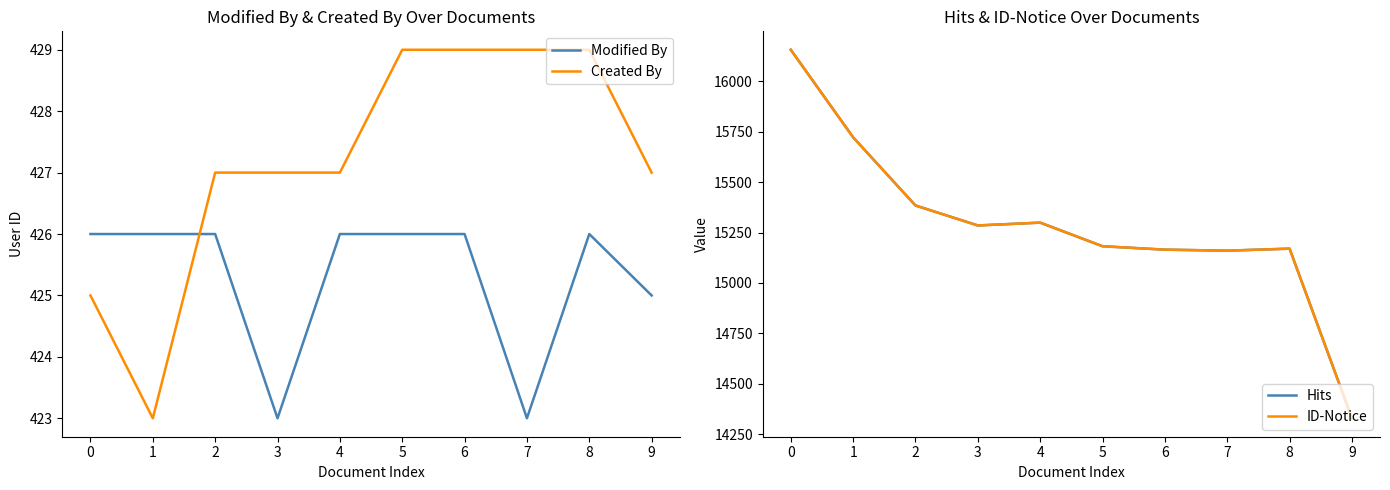

Between 1 and 7, which series saw the biggest shift?

Hits